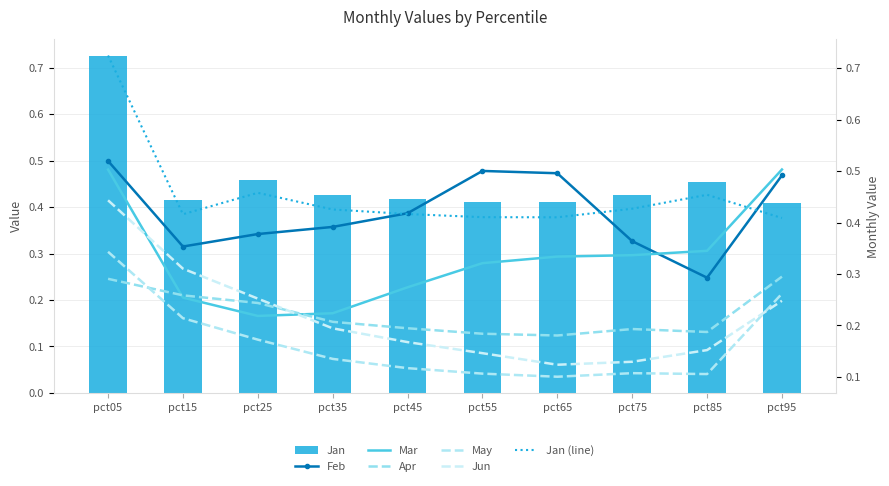

At which label does Mar reach its peak?

pct95